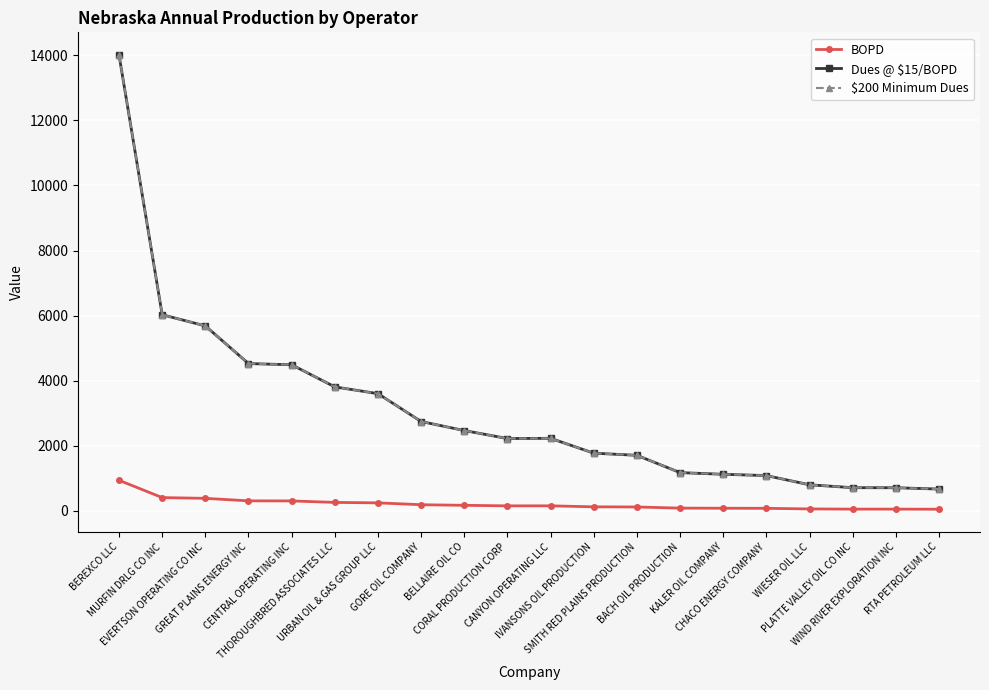

Does the chart have visible grid lines?

Yes